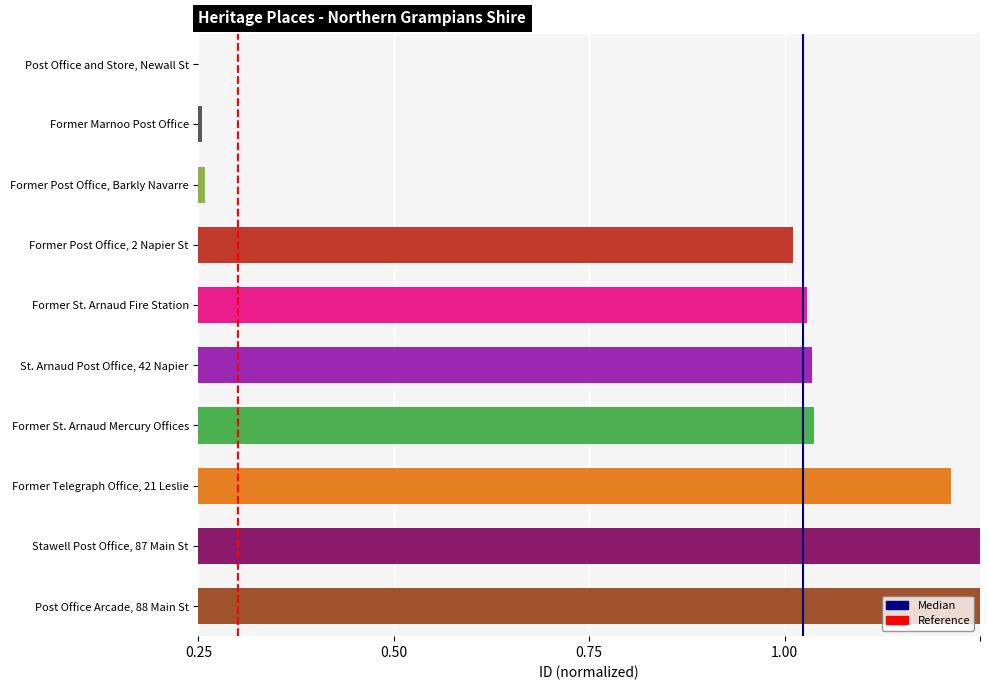

True or false: Median has a value of 1 at 0.25.

True